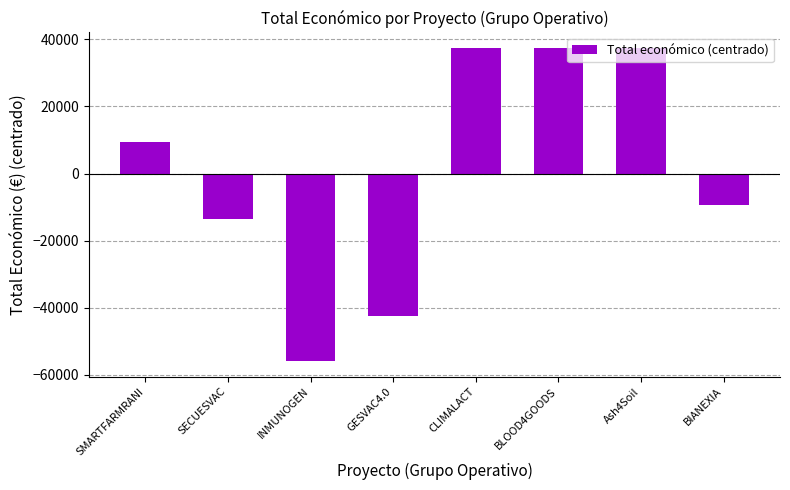

Between BIANEXIA and CLIMALACT, which is larger?

CLIMALACT